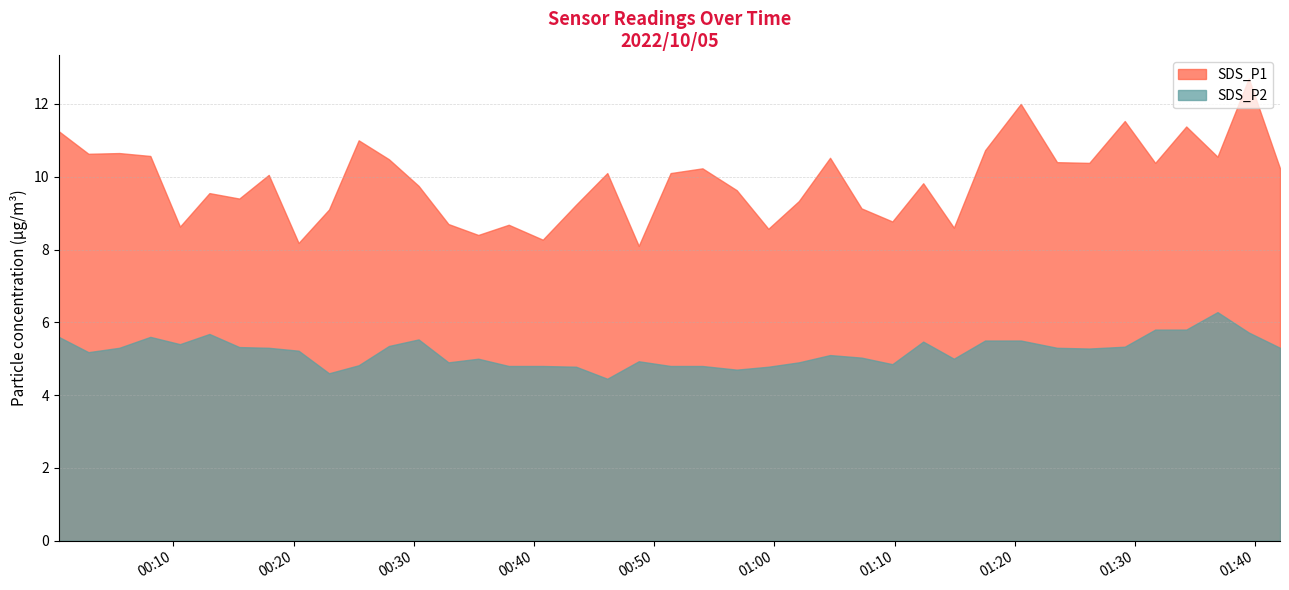

What is the label of the 35th point from the right?

2022/10/05 00:13:00